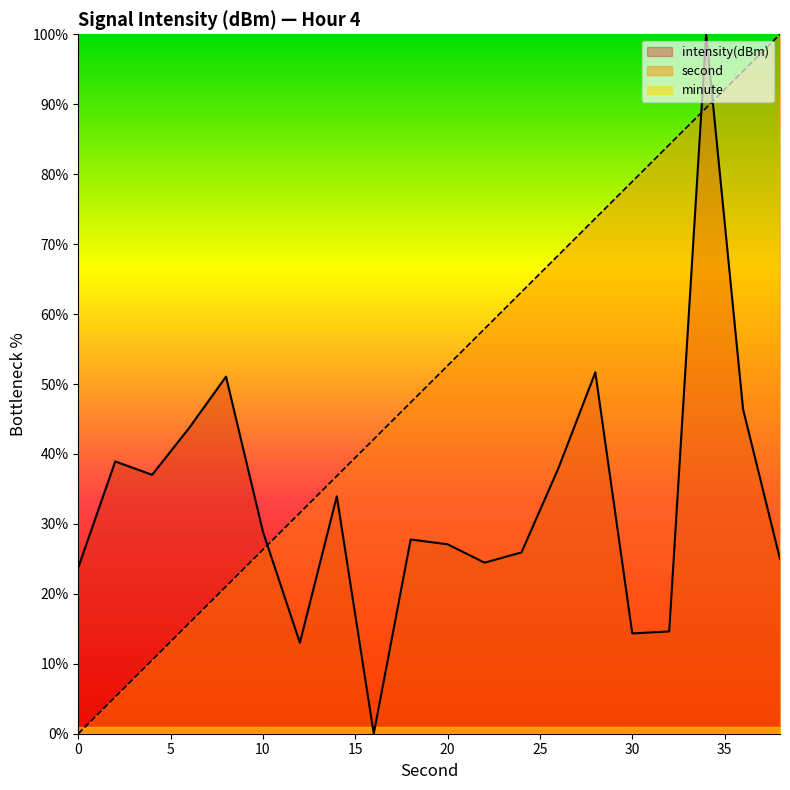

The second series shows 11.8 at 10. True or false?

False